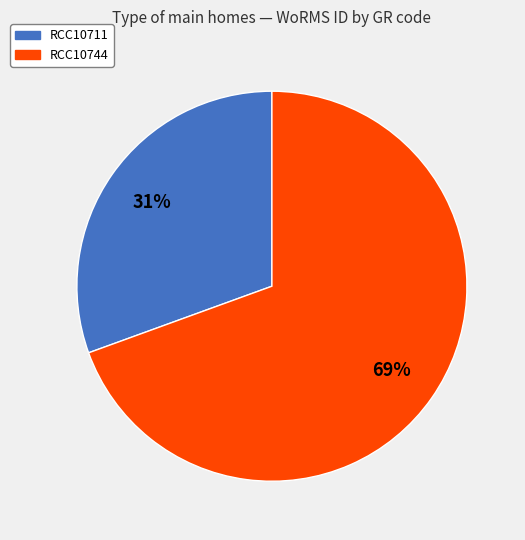

Which slice is the largest?

RCC10744